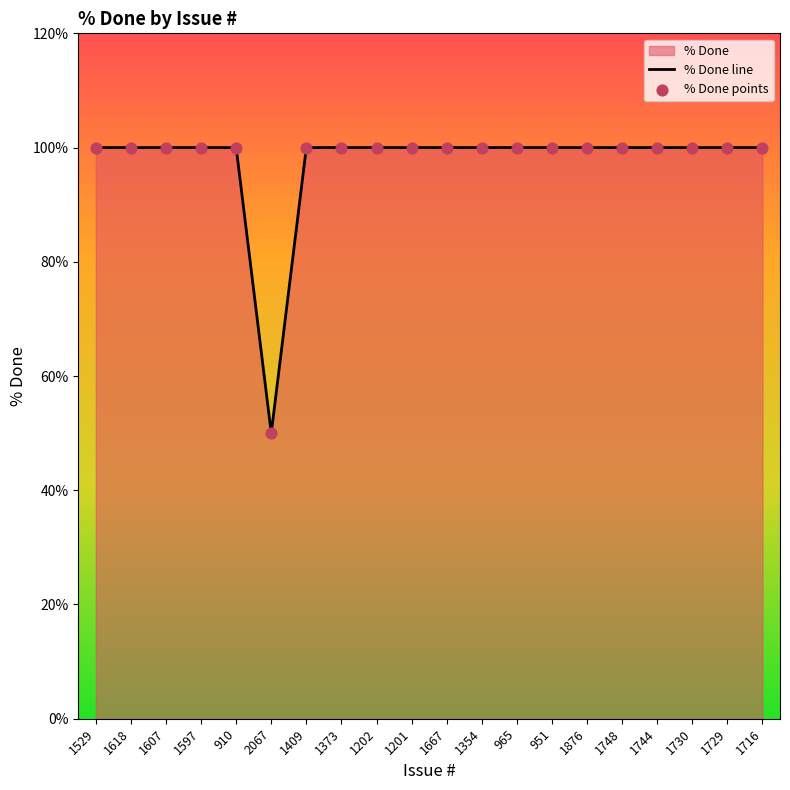

Is the value of % Done points at 1667 greater than the value of % Done line at 1201?

No